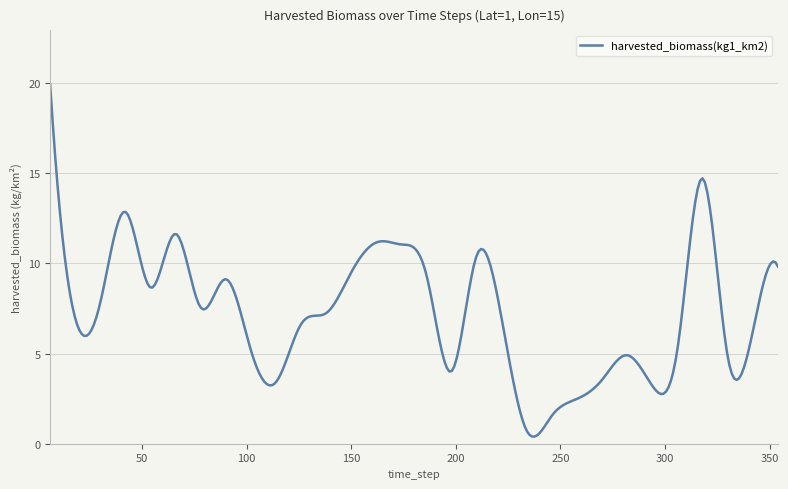

What is the difference between the maximum and minimum values?

19.5